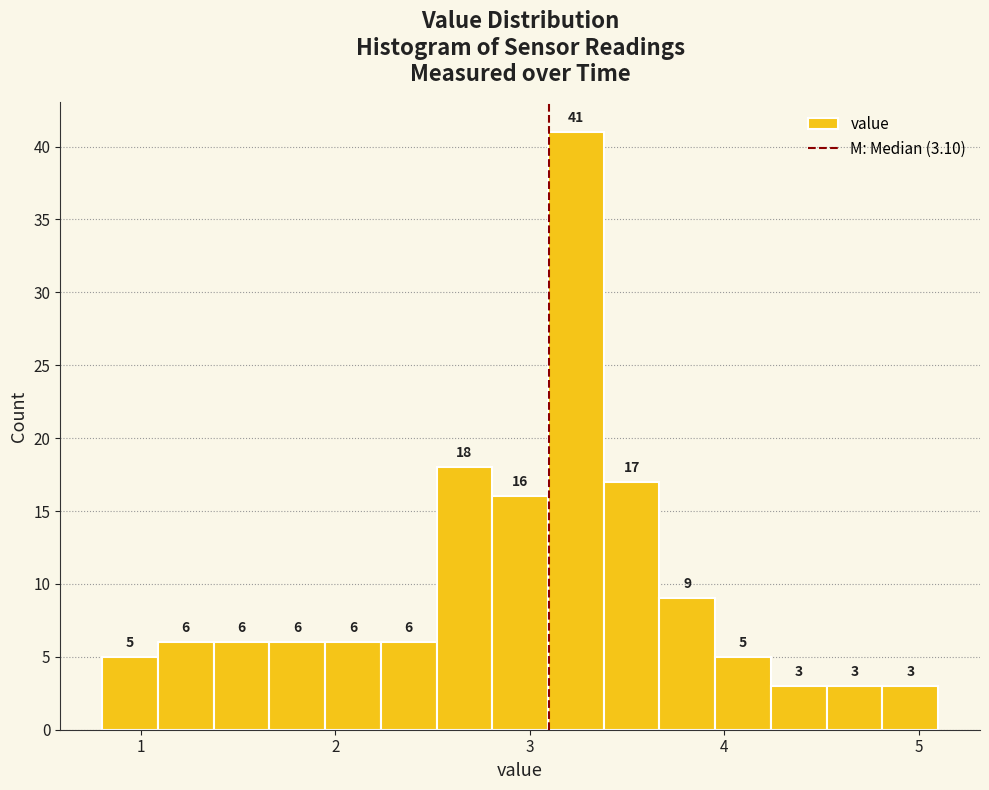

Around what value on the x-axis is the tallest bar? Give the approximate position of its centre, as read against the axis.

3.2